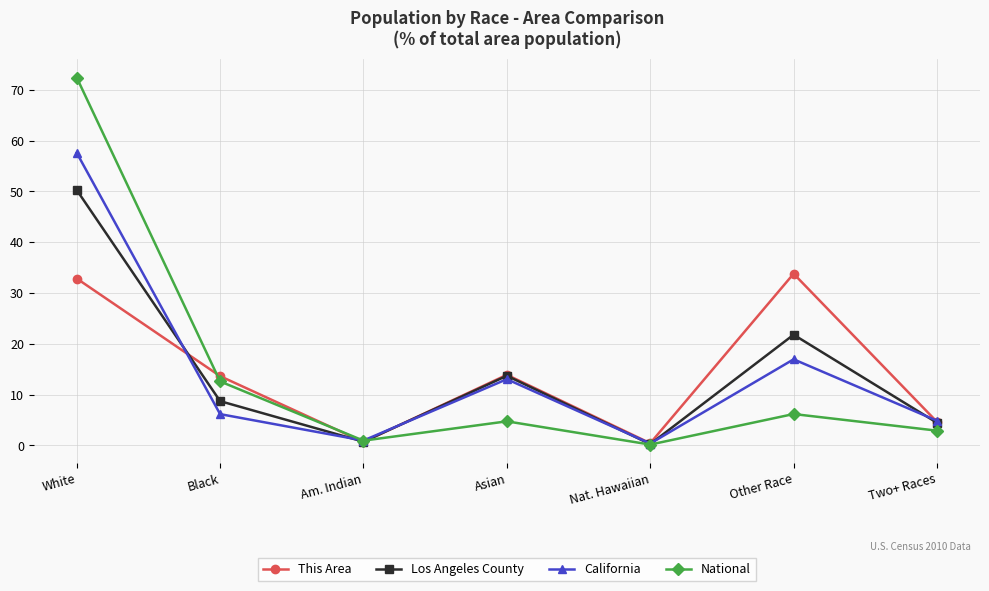

What is the difference between the This Area values at Two+ Races and White?

28.2